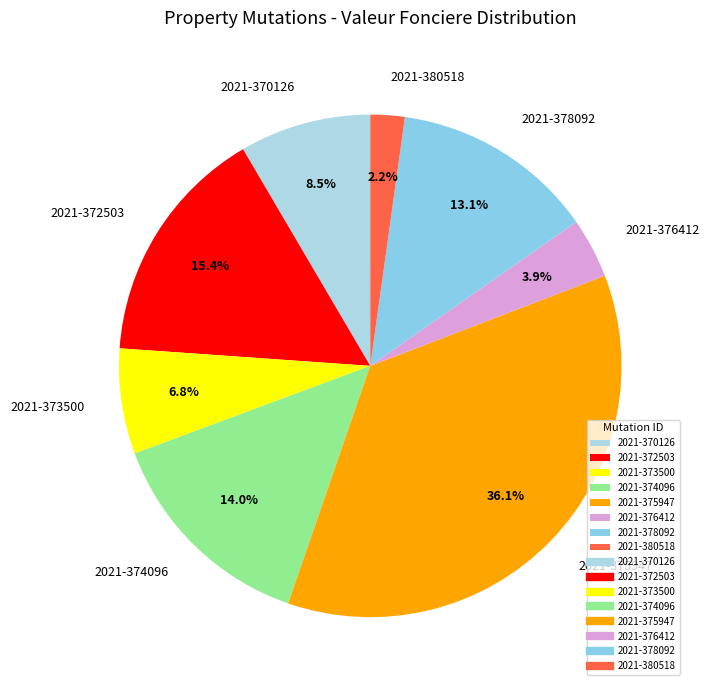

True or false: 2021-374096 accounts for 7% of the total.

False